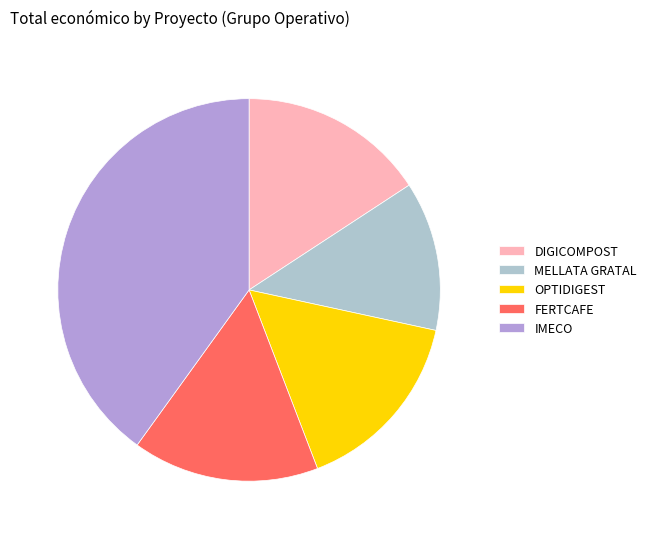

Which category has the biggest portion of the pie?

IMECO